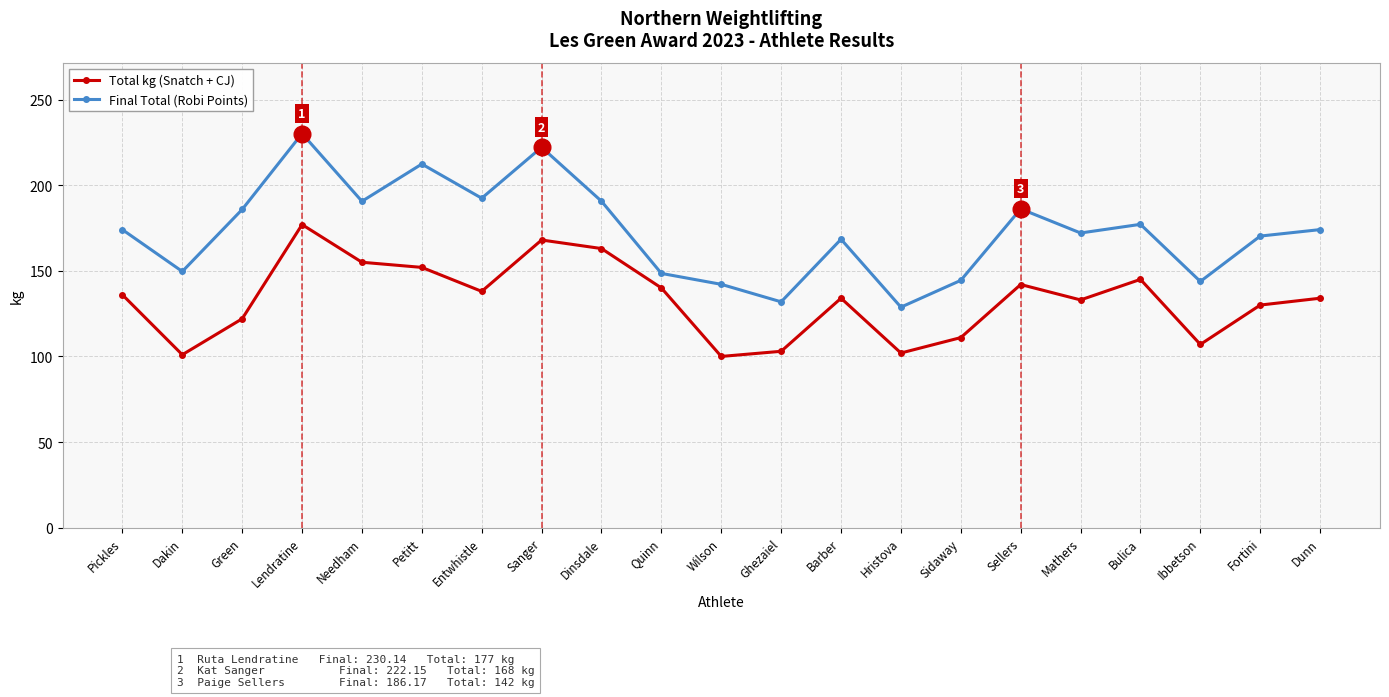

At Sellers, list the series in order from smallest to largest.

Total kg (Snatch + CJ), Final Total (Robi Points)